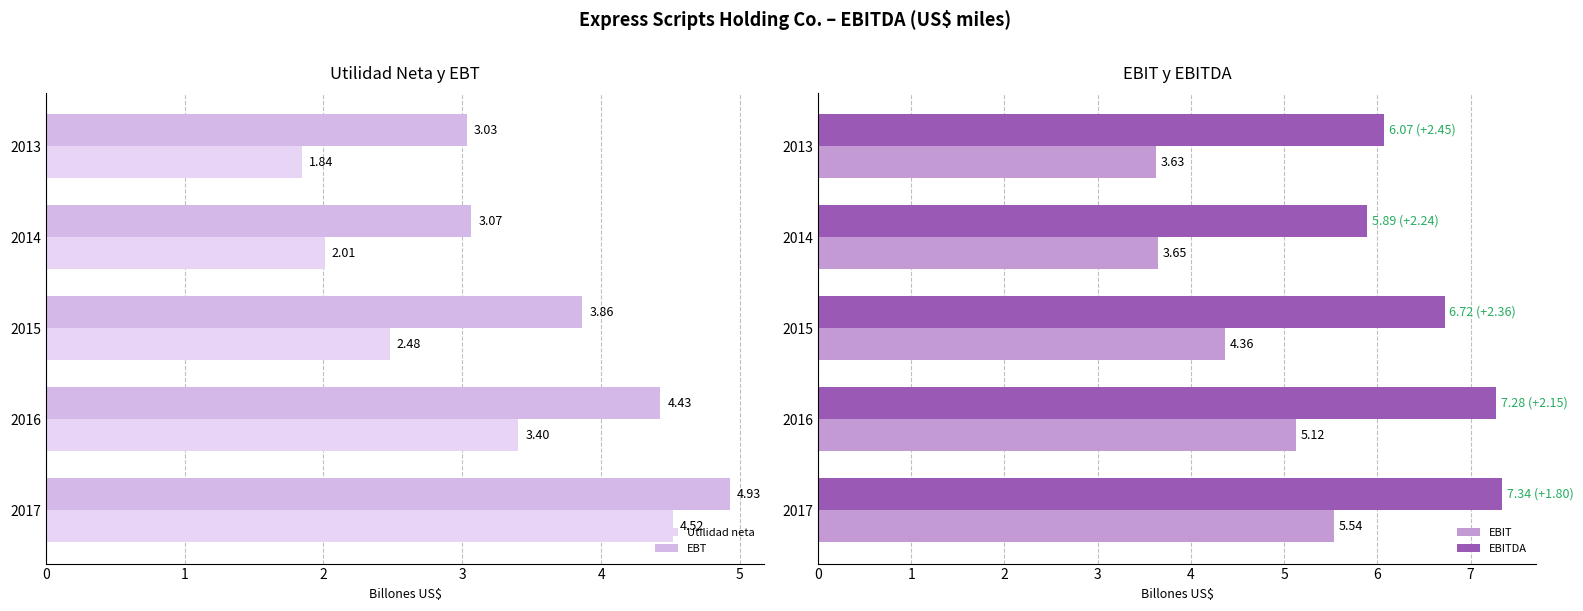

List the series in order of their peak value, highest first.

EBITDA, EBIT, EBT, Utilidad neta